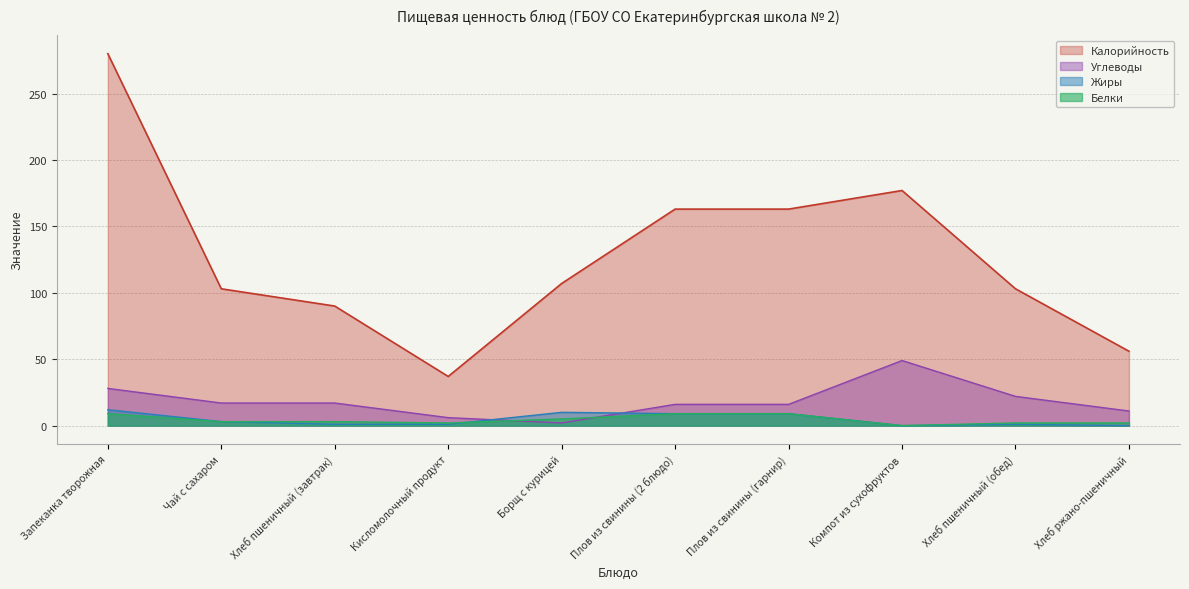

Rank the series at Кисломолочный продукт from highest to lowest value.

Калорийность, Углеводы, Белки, Жиры